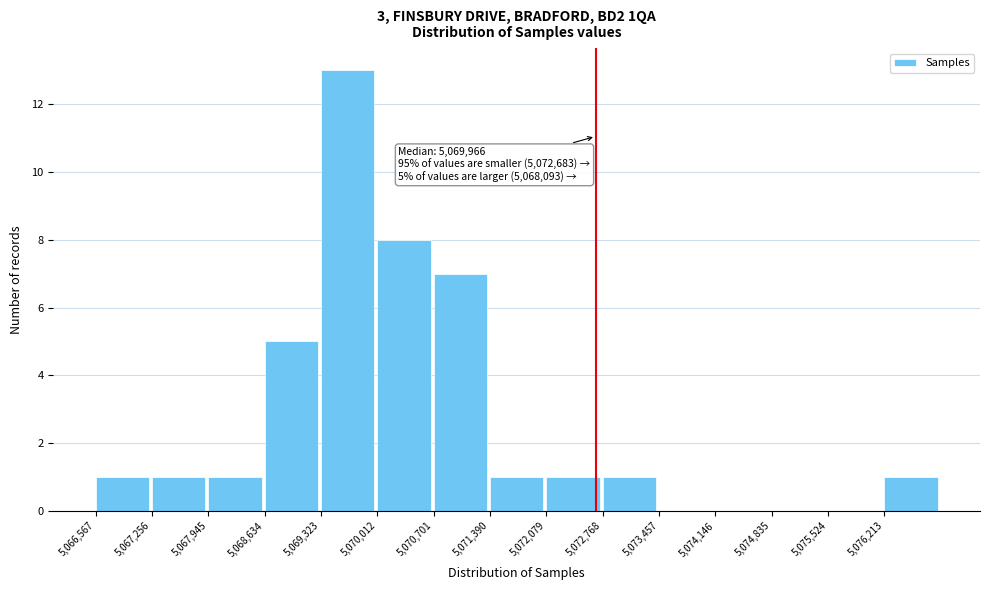

Over which range of the x-axis is the bar tallest?

5069300 to 5070000